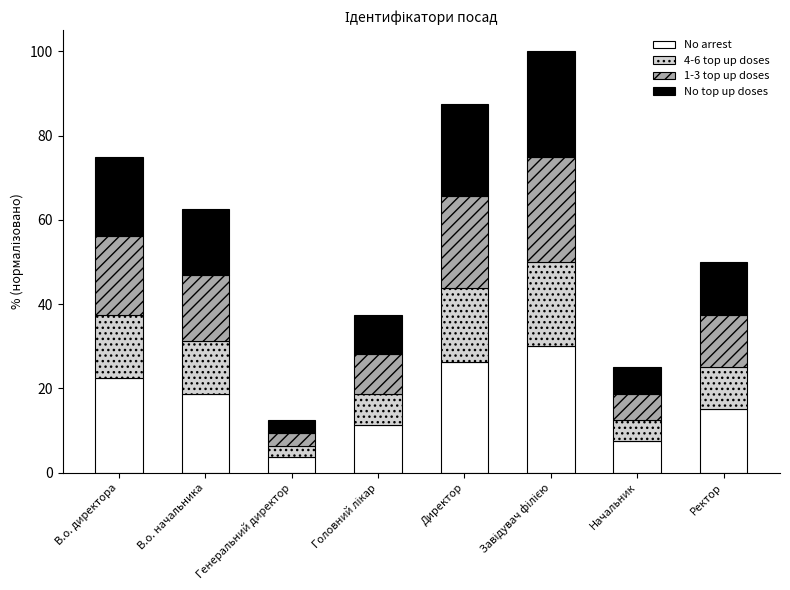

Does the chart contain stacked bars?

Yes